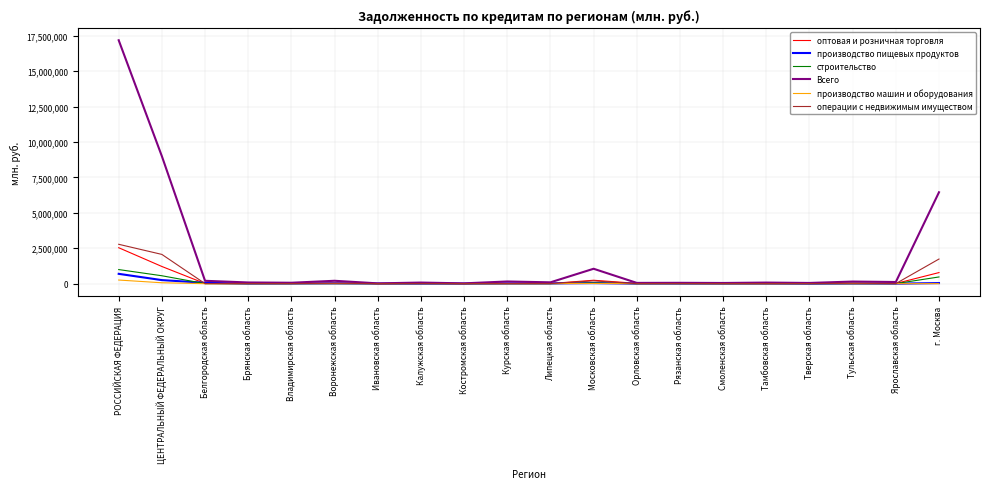

What is the difference between the maximum and minimum values in the производство машин и оборудования series?

257019